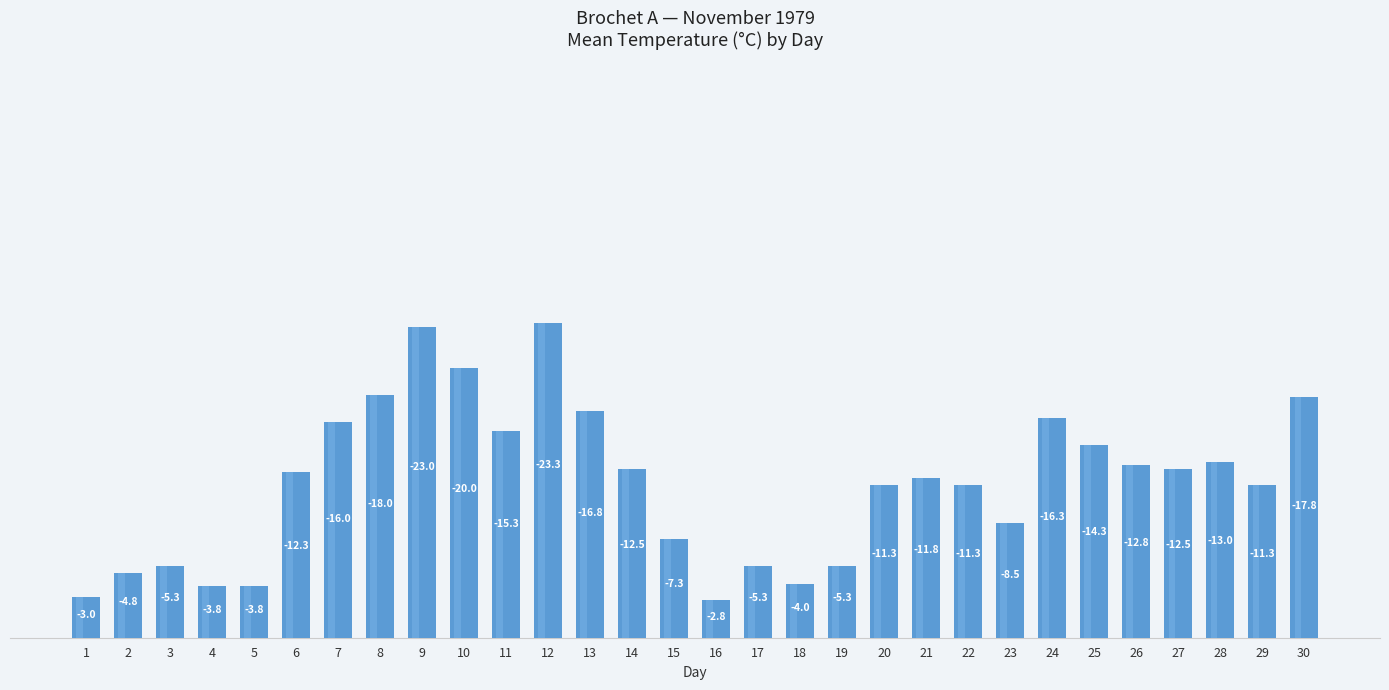

What is the difference between the values at 16 and 23?

5.7